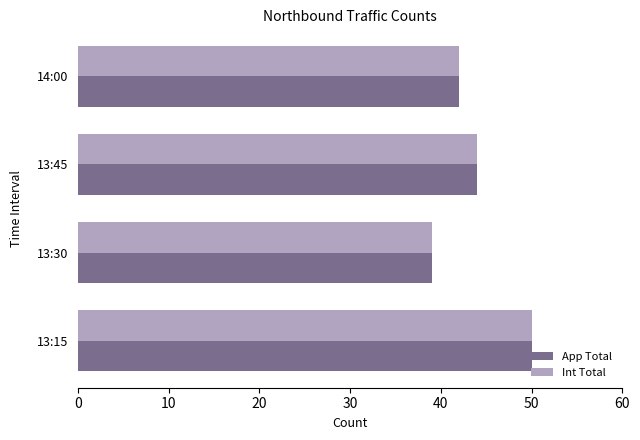

What is the difference between the maximum and minimum values in the App Total series?

11